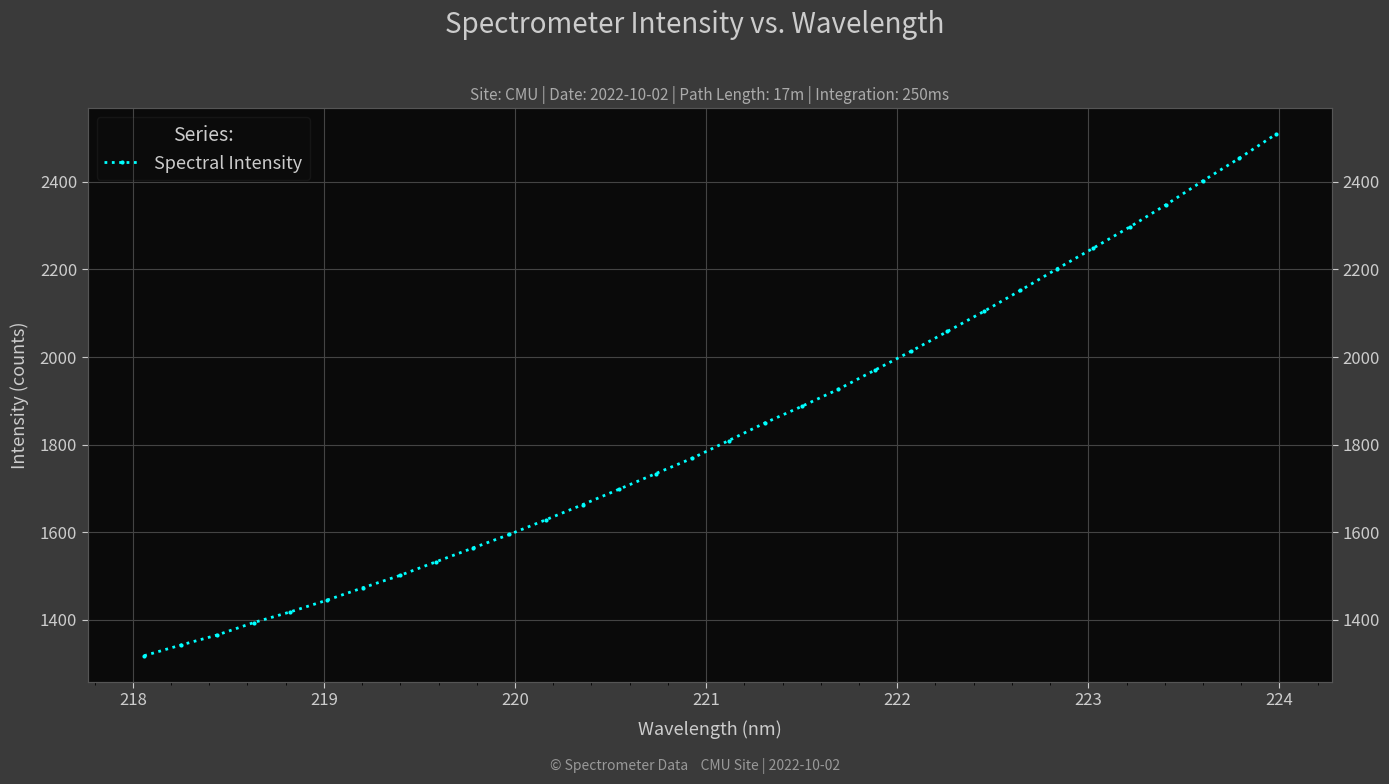

What is the value of the 32nd point from the left?

2508.4